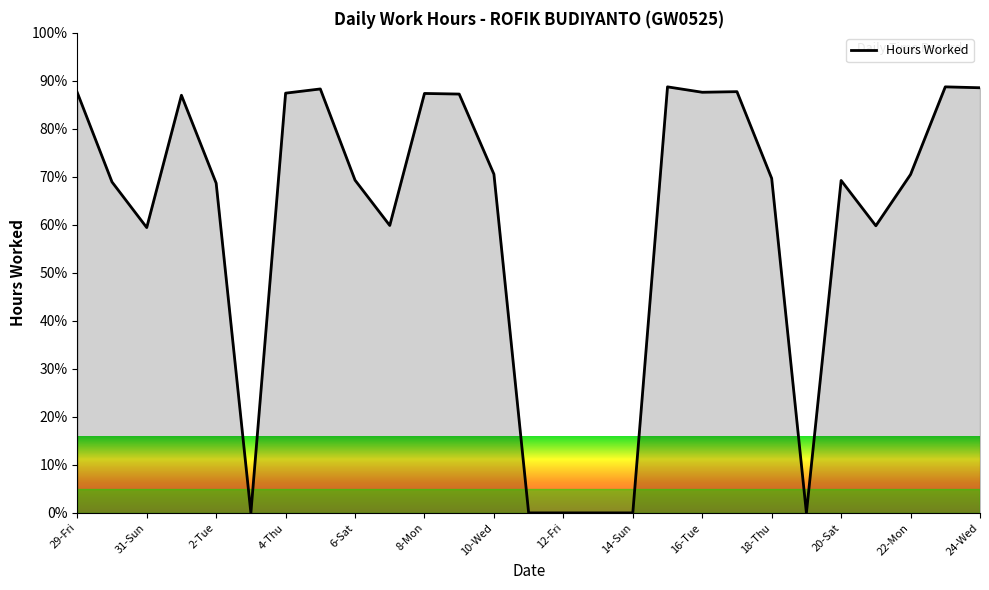

What is the change in value from 2-Tue to 16-Tue?

+18.9